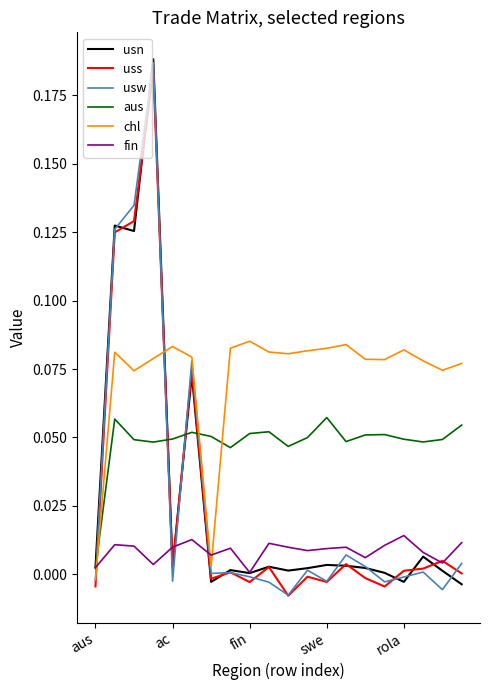

What is the difference between the maximum and minimum values in the chl series?

0.1